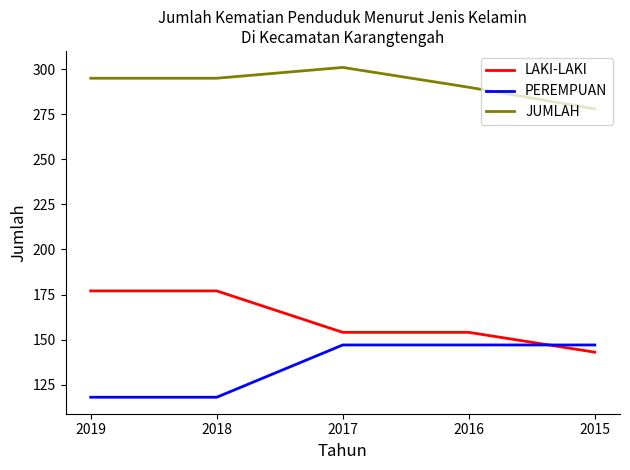

What are all the series names shown in the legend?

LAKI-LAKI, PEREMPUAN, JUMLAH